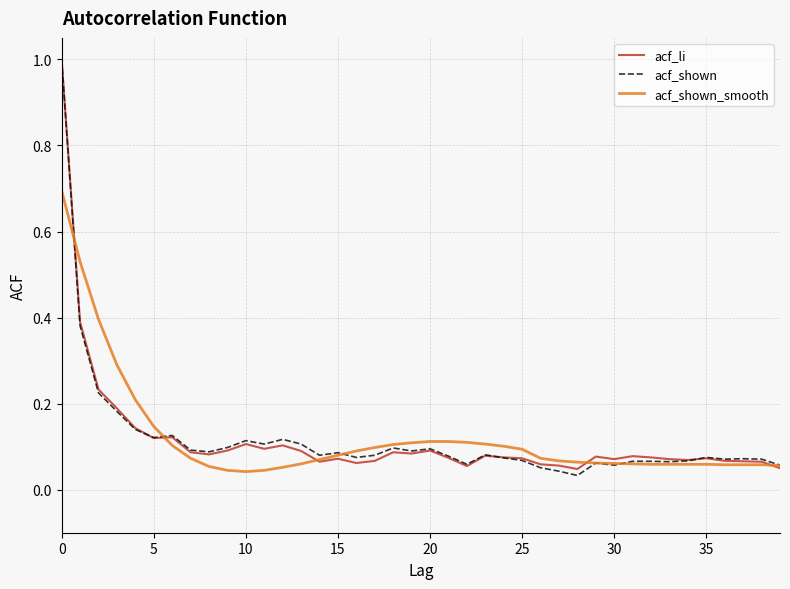

What is the highest value of the acf_shown series?

1.0